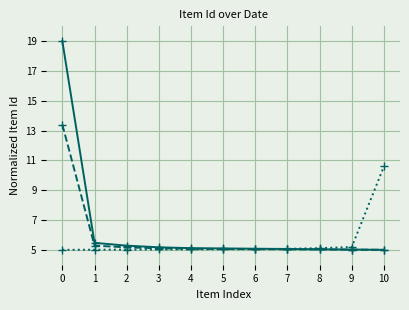

What is the total value across all series at 3?

15.3